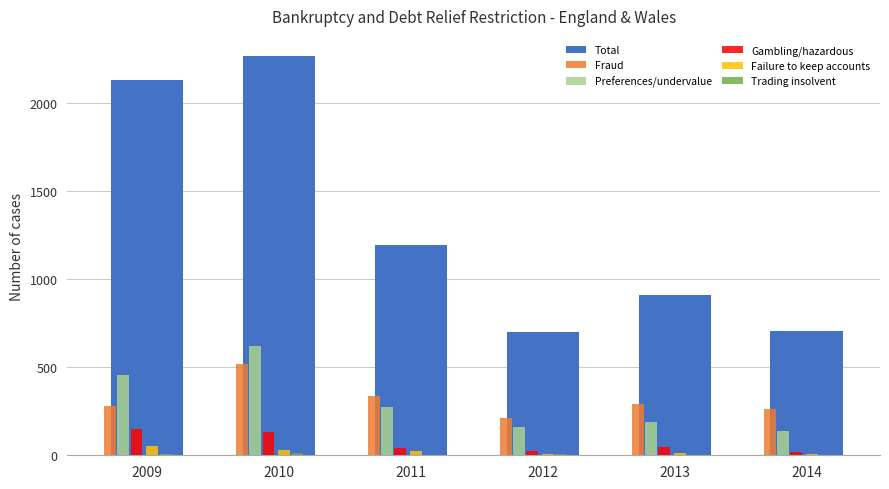

How many groups of bars are there?

6